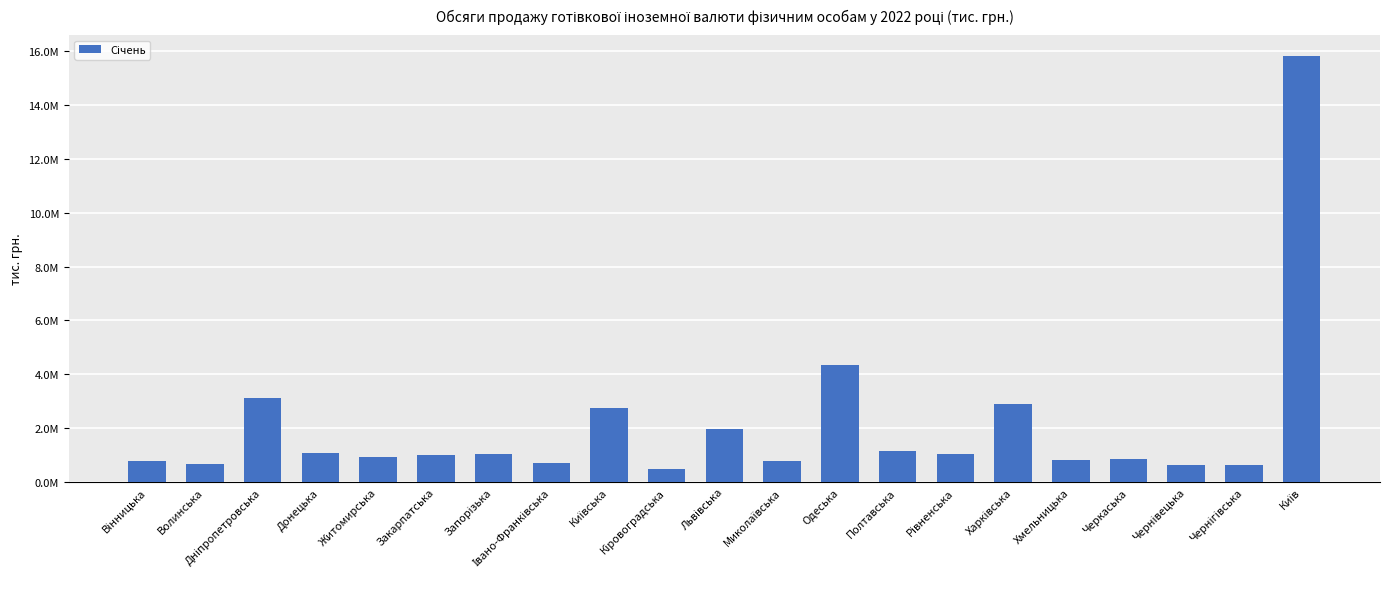

Read the value at Харківська.

2903227.4